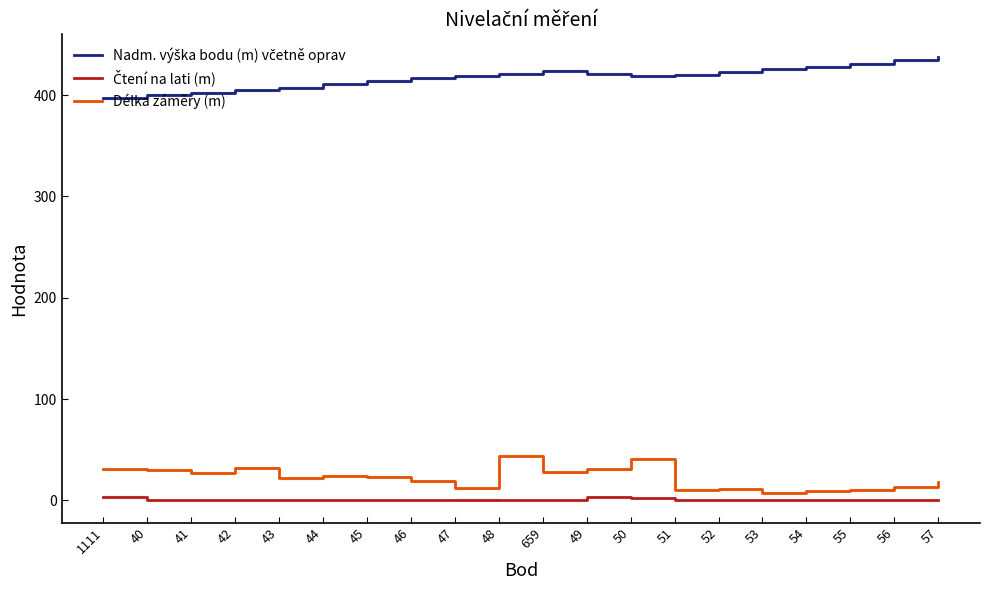

Between 659 and 54, which series saw the biggest shift?

Délka záměry (m)